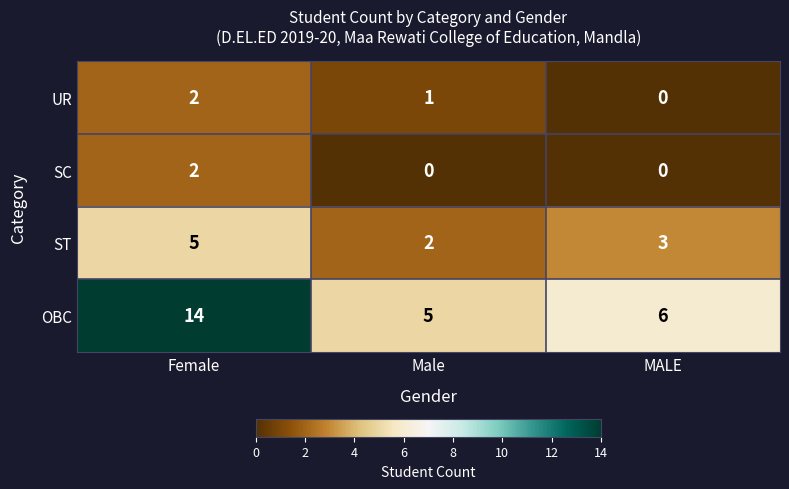

What is the spread (max minus min) of values at Male?

5